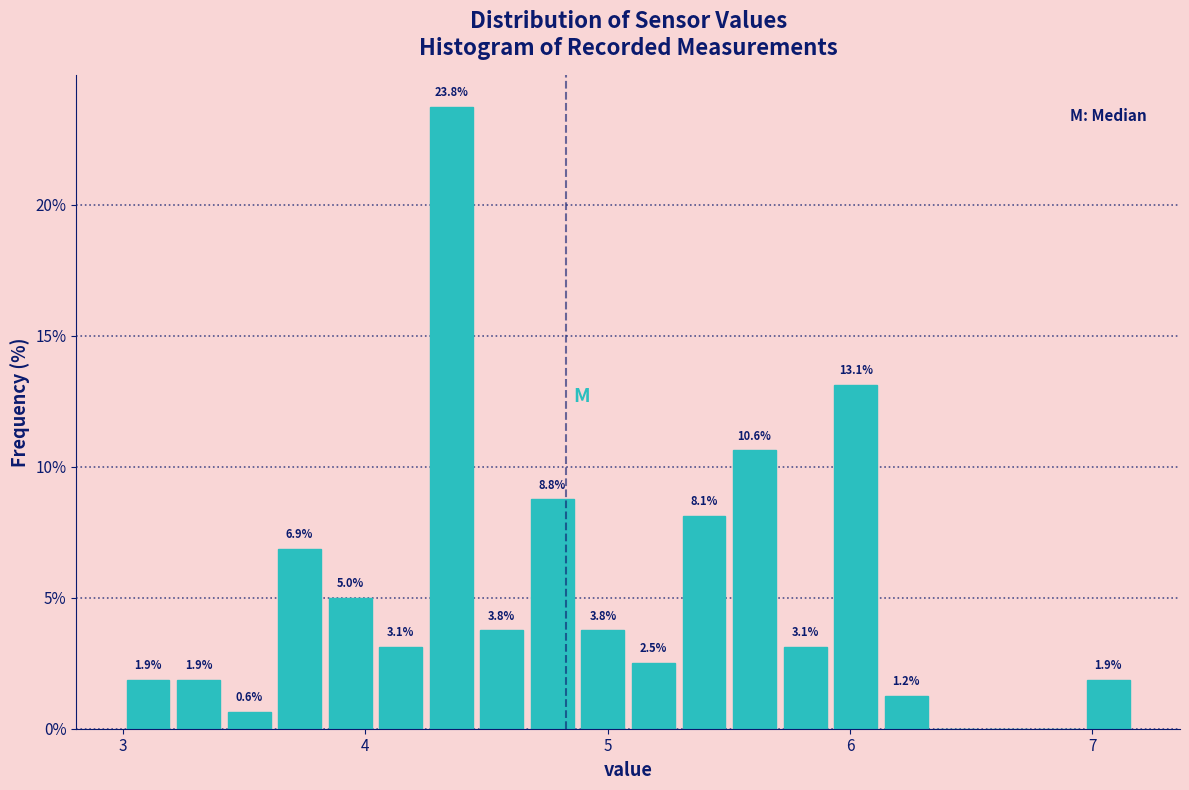

Around what value on the x-axis is the tallest bar? Give the approximate position of its centre, as read against the axis.

4.4